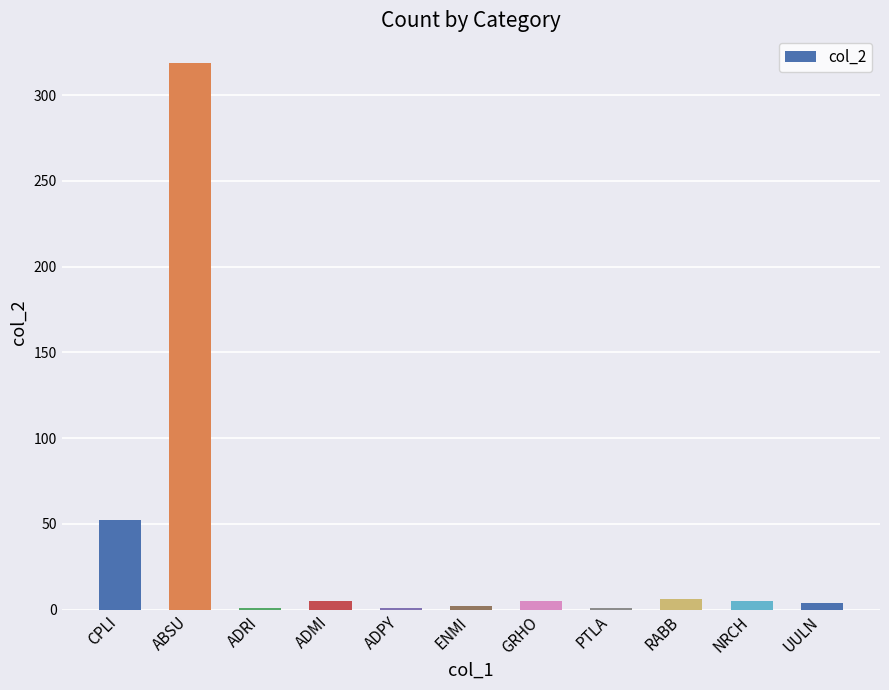

The chart shows a value of 52 at CPLI. True or false?

True